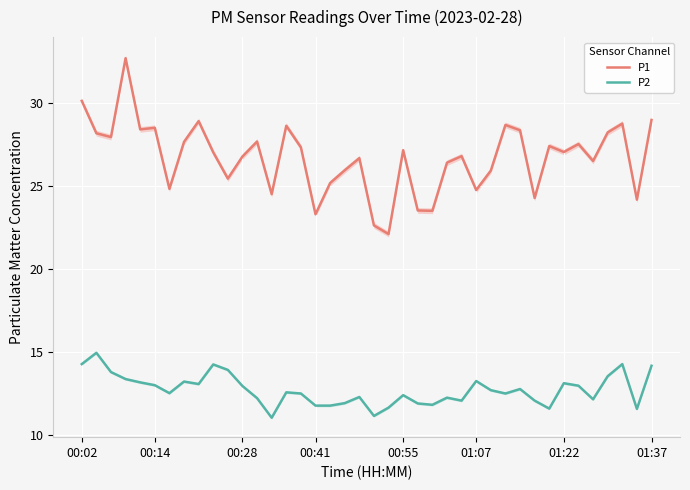

Count the number of categories in the chart.

40